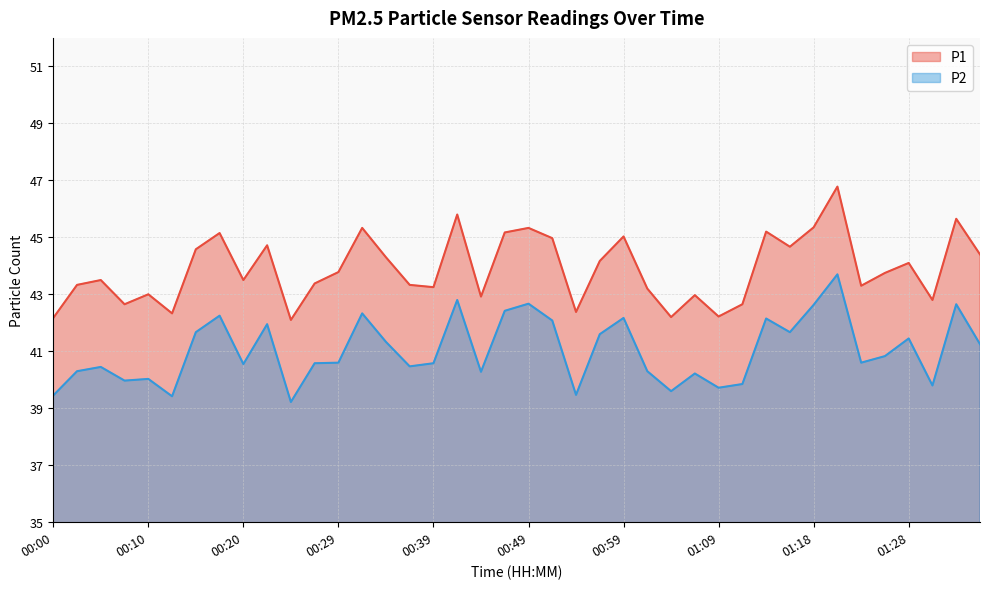

Where is the first local maximum for P1?

00:05